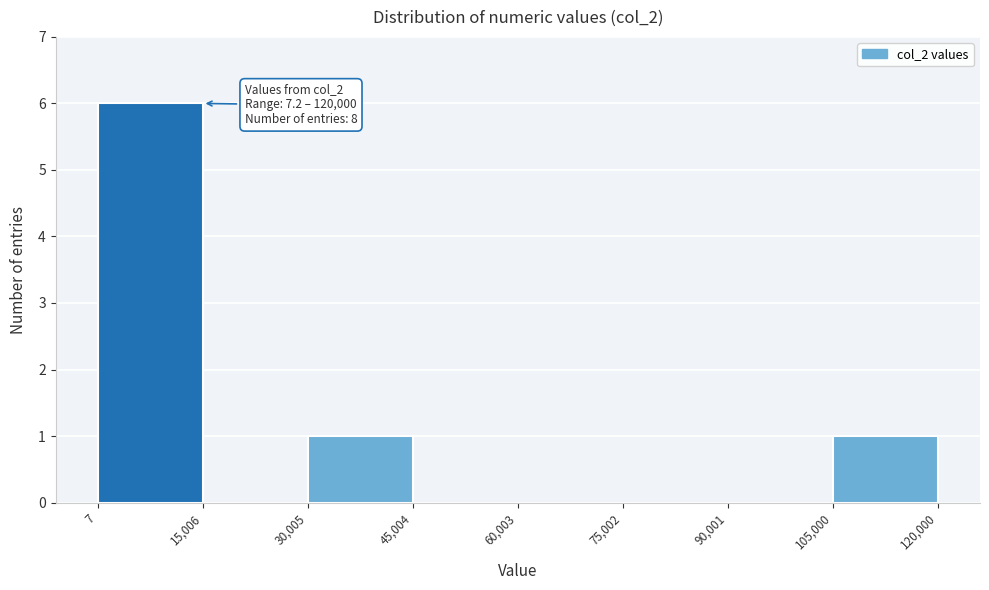

Which range on the x-axis has the tallest bar?

7 to 15,006